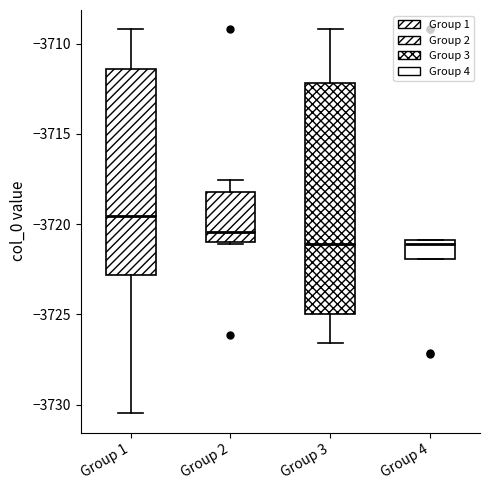

Which box is the tallest, from its lower edge to its upper edge?

Group 3